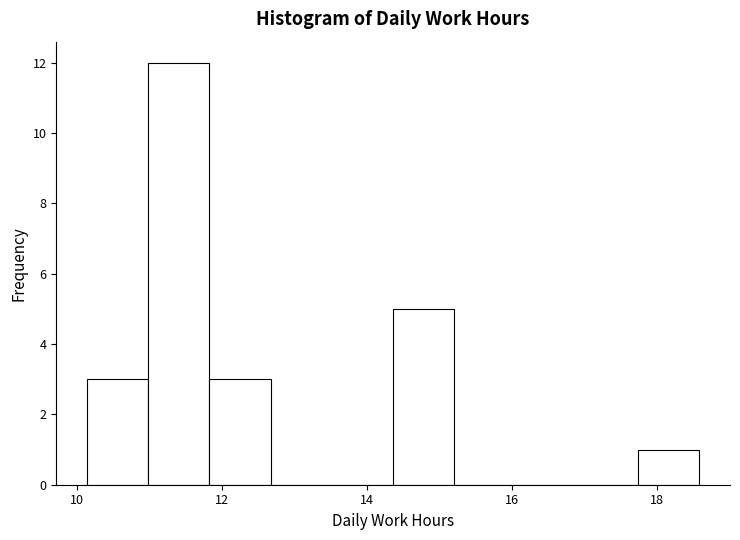

Reading left to right, list every bar in this chart as the range it spans on the x-axis followed by its height. Neither the bar edges nor the heights are printed on the chart, so give them approximately, as read against the axes.

10.2 to 11.0: 3
11.0 to 11.8: 12
11.8 to 12.6: 3
12.6 to 13.6: 0
13.6 to 14.4: 0
14.4 to 15.2: 5
15.2 to 16.0: 0
16.0 to 17.0: 0
17.0 to 17.8: 0
17.8 to 18.6: 1